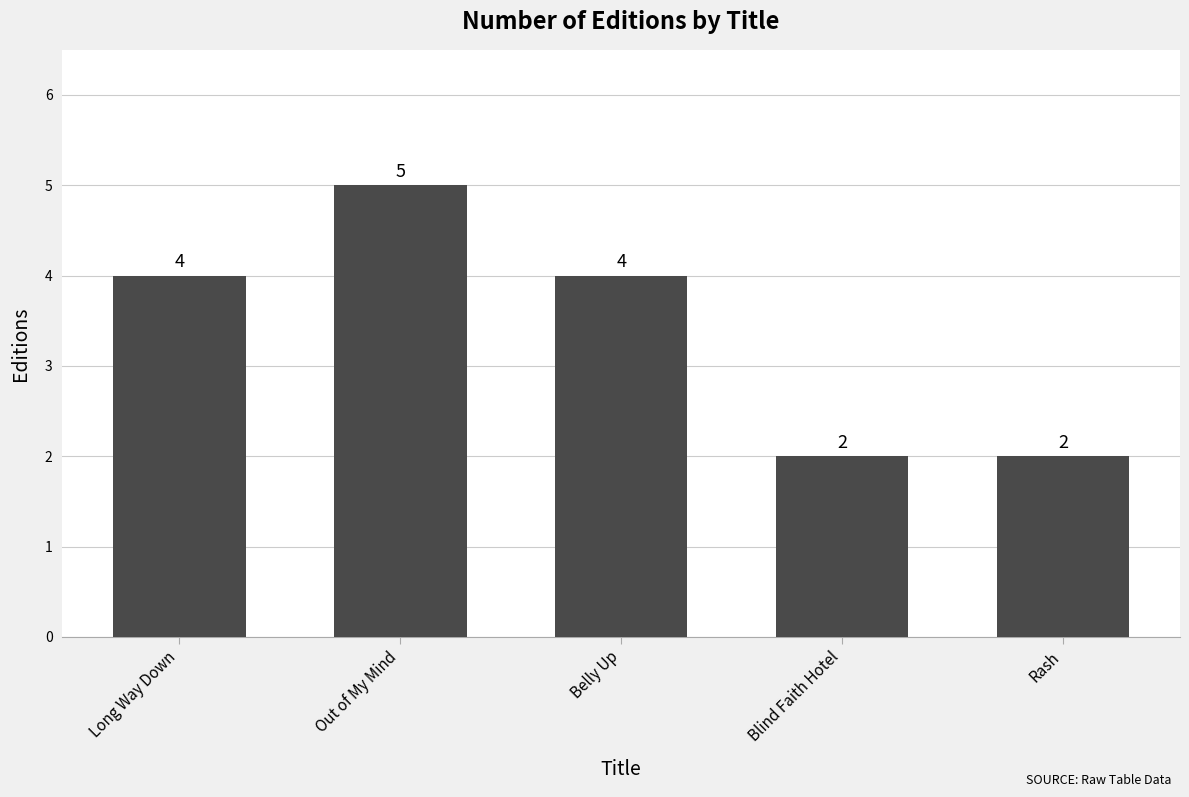

What is the label of the 5th bar from the left?

Rash